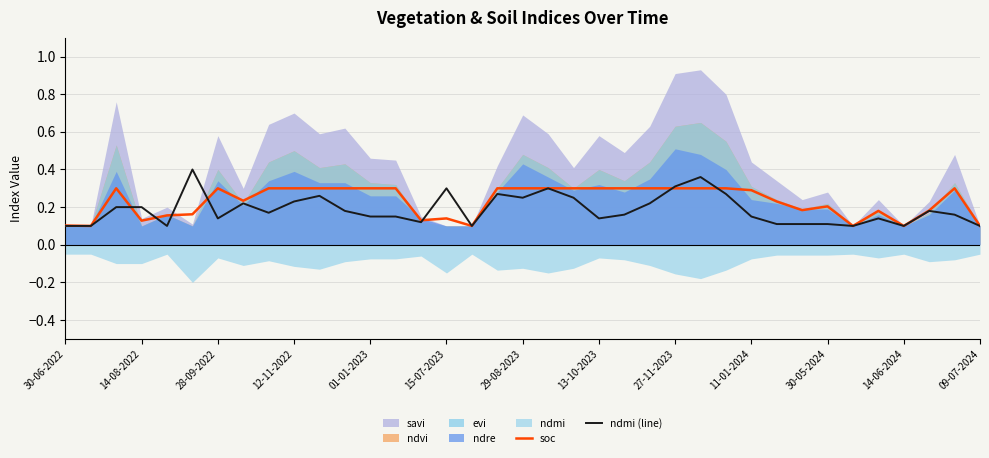

Count the ndmi (line) values in the range 0 to 1.

37